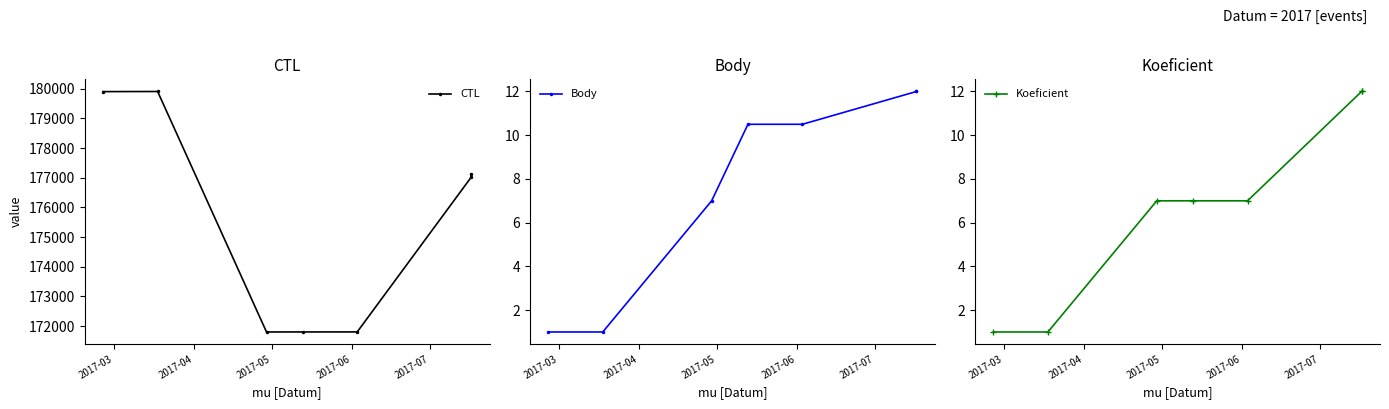

What position from the left is 2017-04?

2